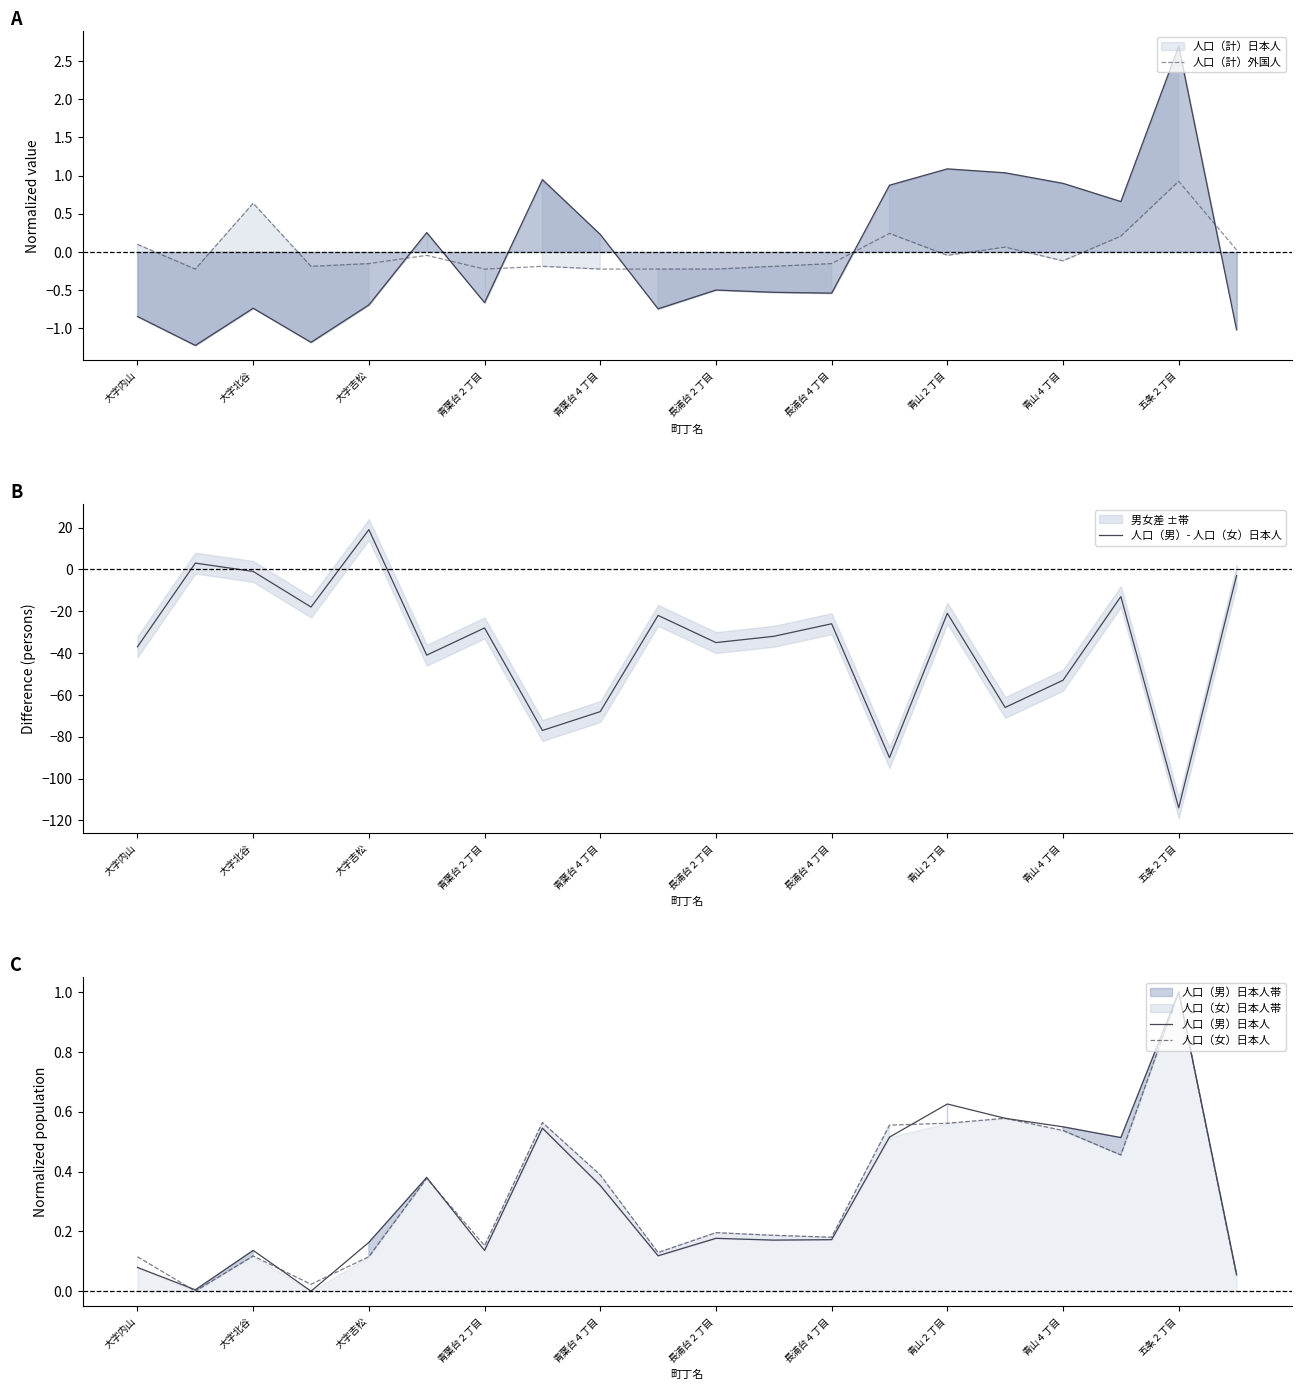

What is the smallest value displayed?

-114.0